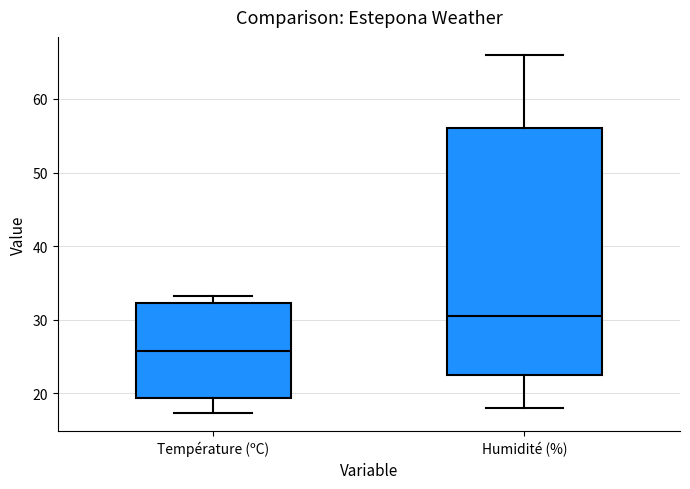

Which box has the lowest median line?

Température (ºC)